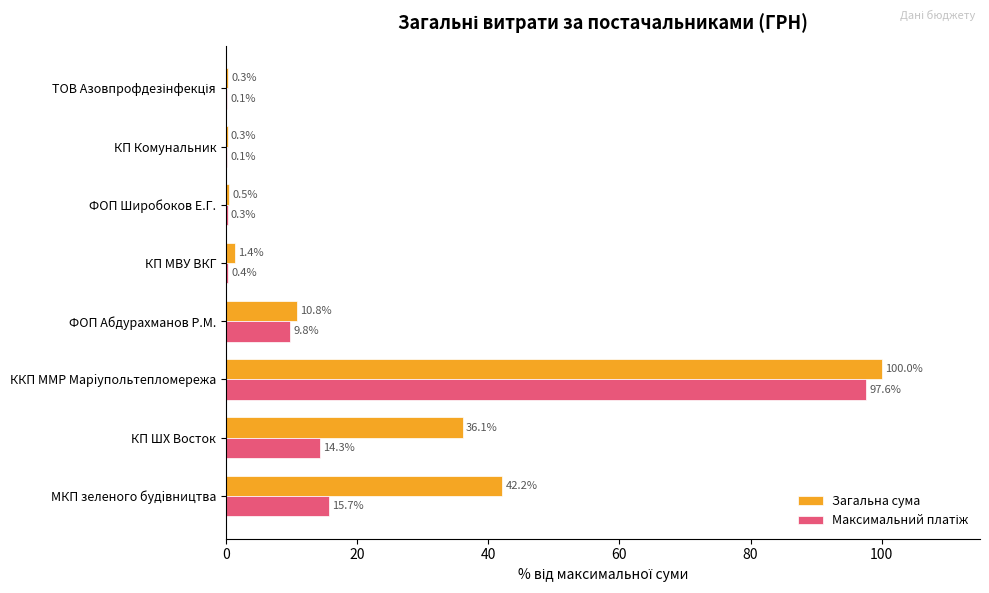

What is the greatest value displayed?

100.0